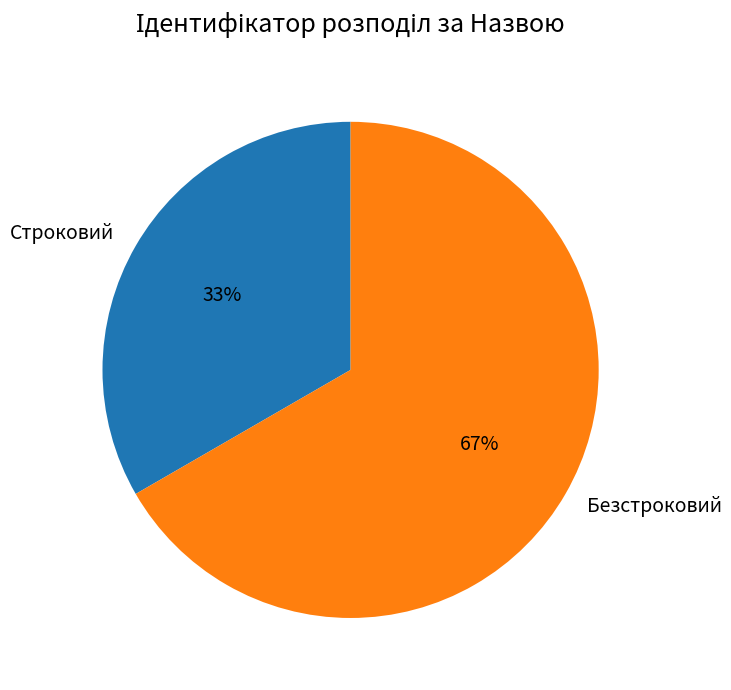

Count the number of slices in the pie.

2